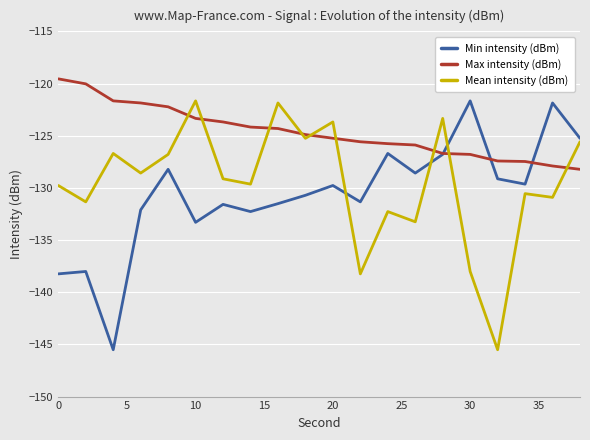

What is the lowest value of the Min intensity (dBm) series?

-145.5